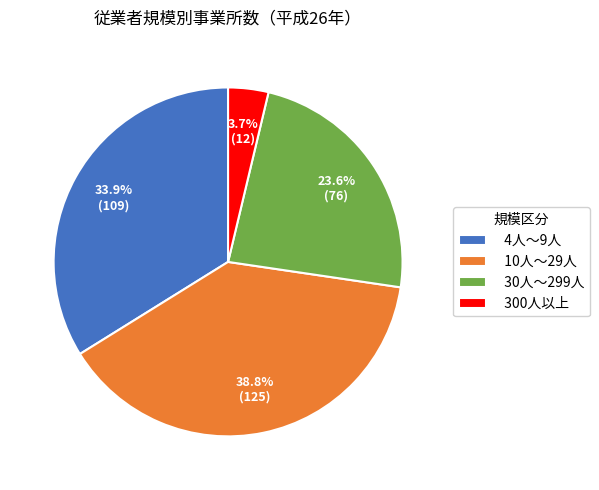

Which category has the smallest portion of the pie?

300人以上